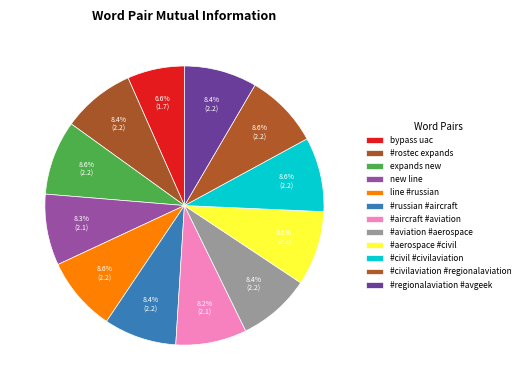

How many slices are in this pie chart?

12